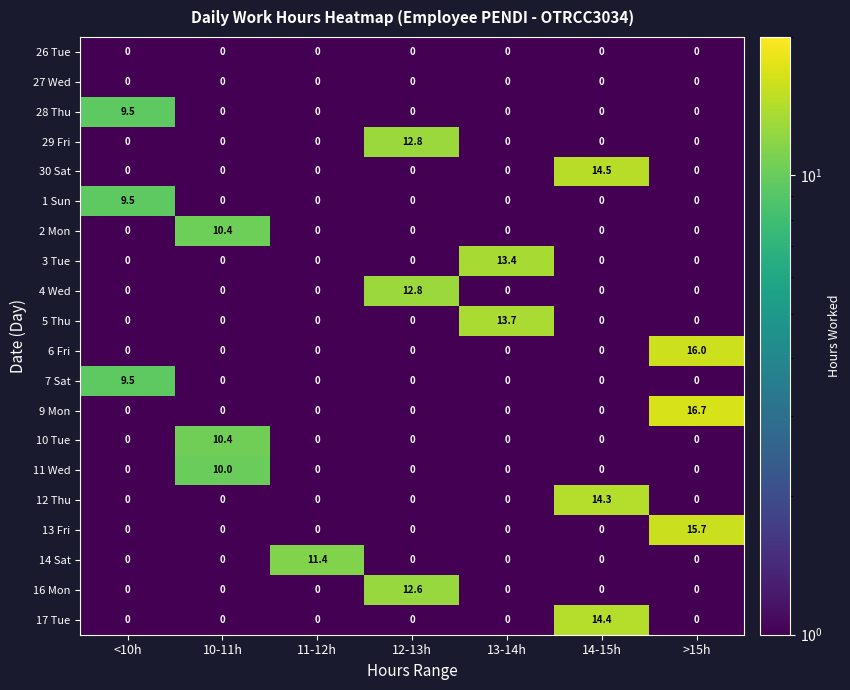

What is the difference between the maximum and minimum values in the 3 Tue series?

13.4